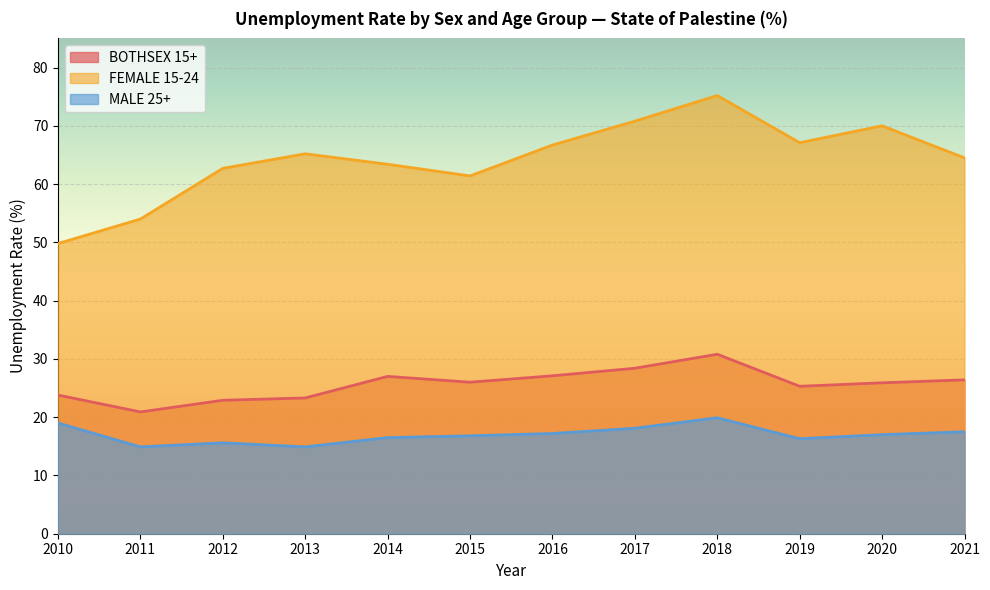

Reading left to right, list all the values displayed in this chart.

BOTHSEX 15+: 2010=23.8	2011=20.9	2012=22.9	2013=23.3	2014=27.0	2015=26.0	2016=27.1	2017=28.4	2018=30.8	2019=25.3	2020=25.9	2021=26.4
FEMALE 15-24: 2010=49.8	2011=54.0	2012=62.7	2013=65.2	2014=63.4	2015=61.4	2016=66.7	2017=70.8	2018=75.2	2019=67.1	2020=70.0	2021=64.5
MALE 25+: 2010=19.0	2011=14.9	2012=15.6	2013=14.9	2014=16.5	2015=16.8	2016=17.2	2017=18.1	2018=19.9	2019=16.3	2020=17.0	2021=17.5